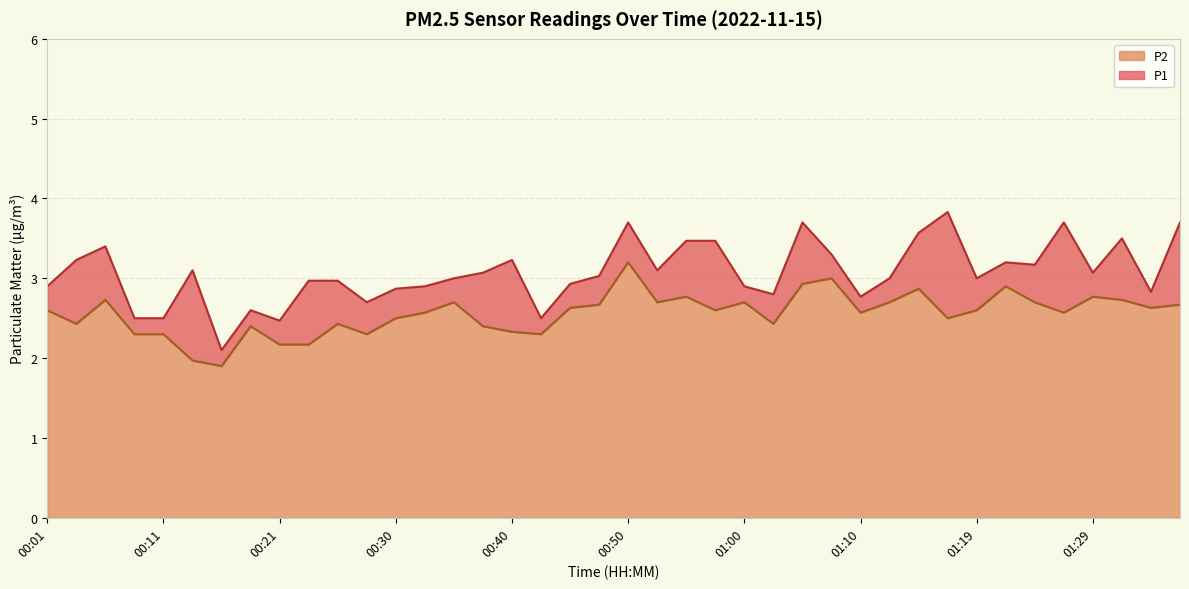

Which series has the largest total across all categories?

P1